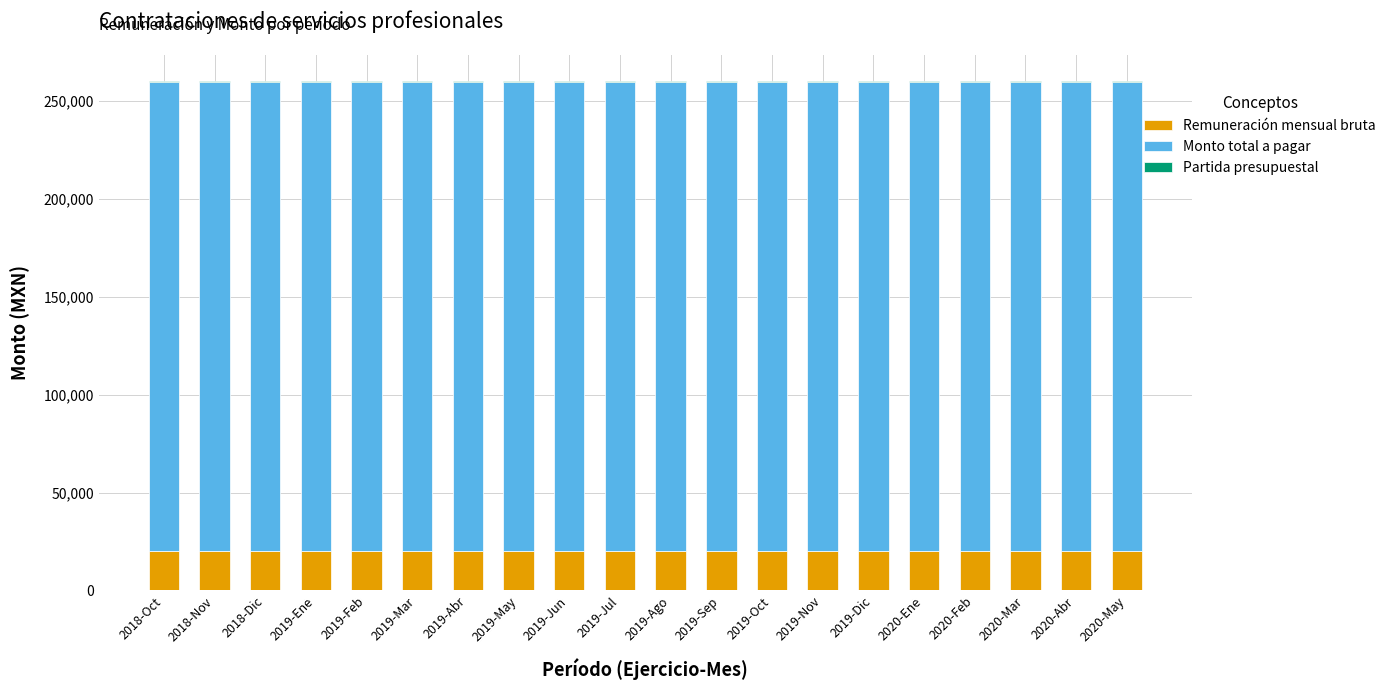

Where is Remuneración mensual bruta nearest to the value 20000?

2018-Oct